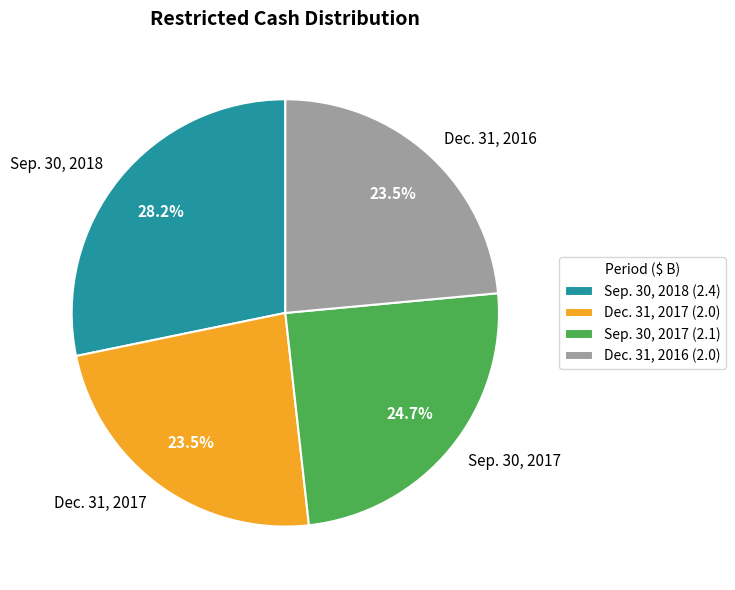

Is it true that Sep. 30, 2018 is 28% of the pie?

True